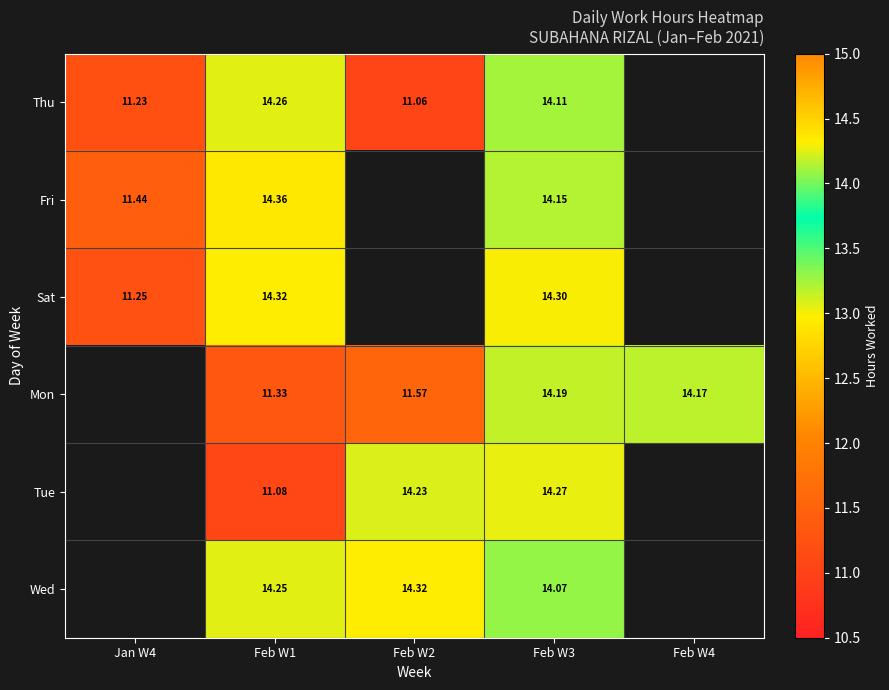

Is the value of Thu at Feb W1 greater than the value of Tue at Feb W1?

Yes